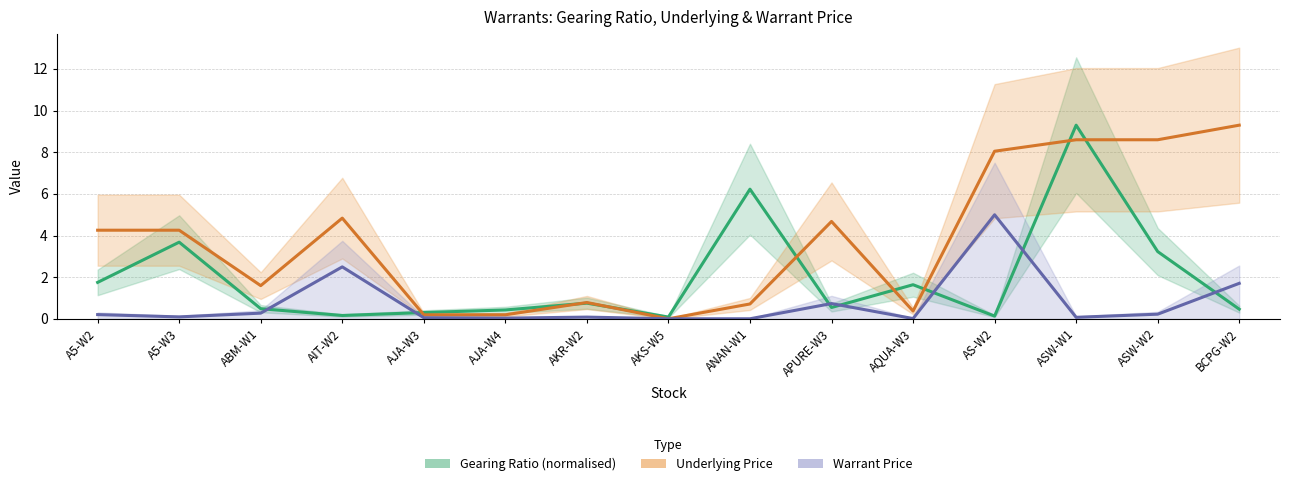

Which series has the largest total across all categories?

Underlying Price